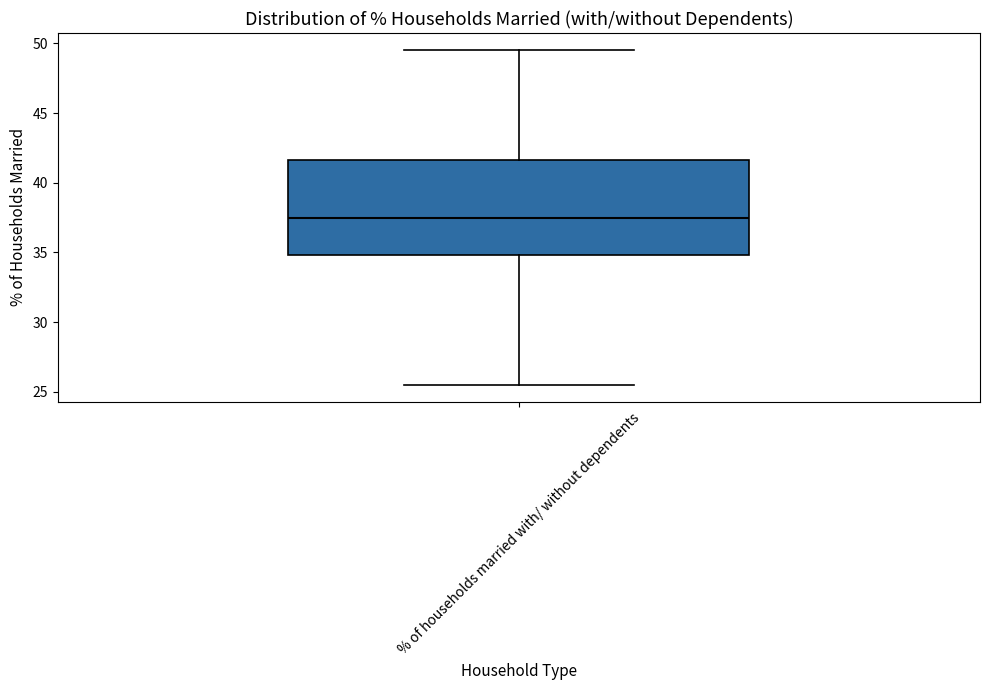

Read this box plot against the y-axis: the position of the median line, the range covered by the box, and the ends of both whiskers. The values are not printed on the chart, so give them approximately, as read against the axis.

median 37.5, box 35.0 to 41.5, whiskers 25.5 to 49.5